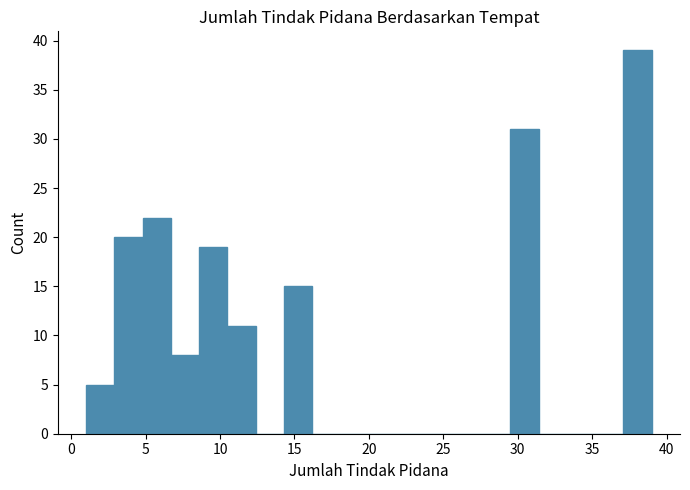

Read against the x-axis, roughly where is the centre of the tallest bar?

38.0